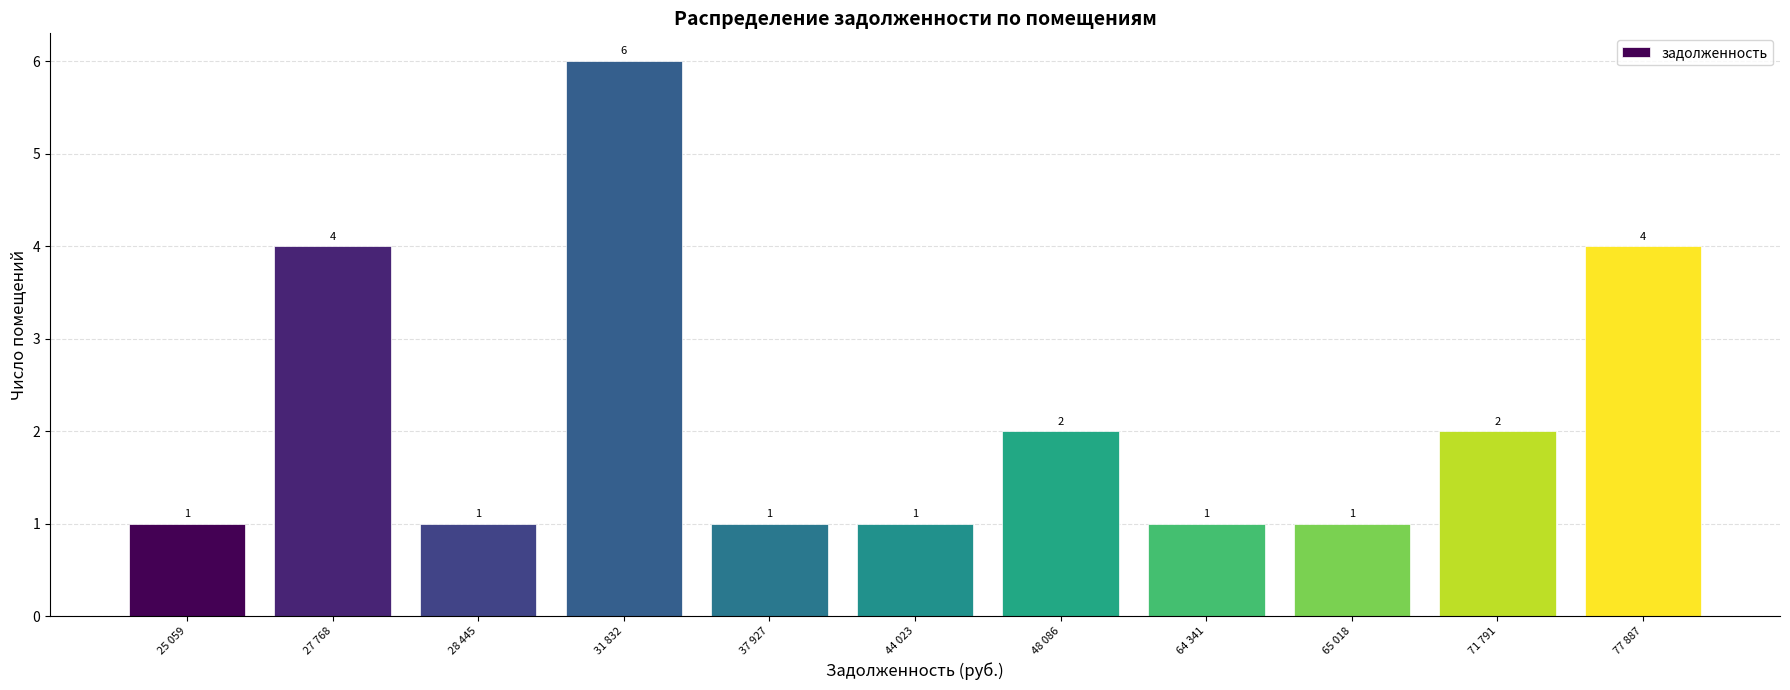

Reading left to right, what are all the values shown in this chart?

1	4	1	6	1	1	2	1	1	2	4